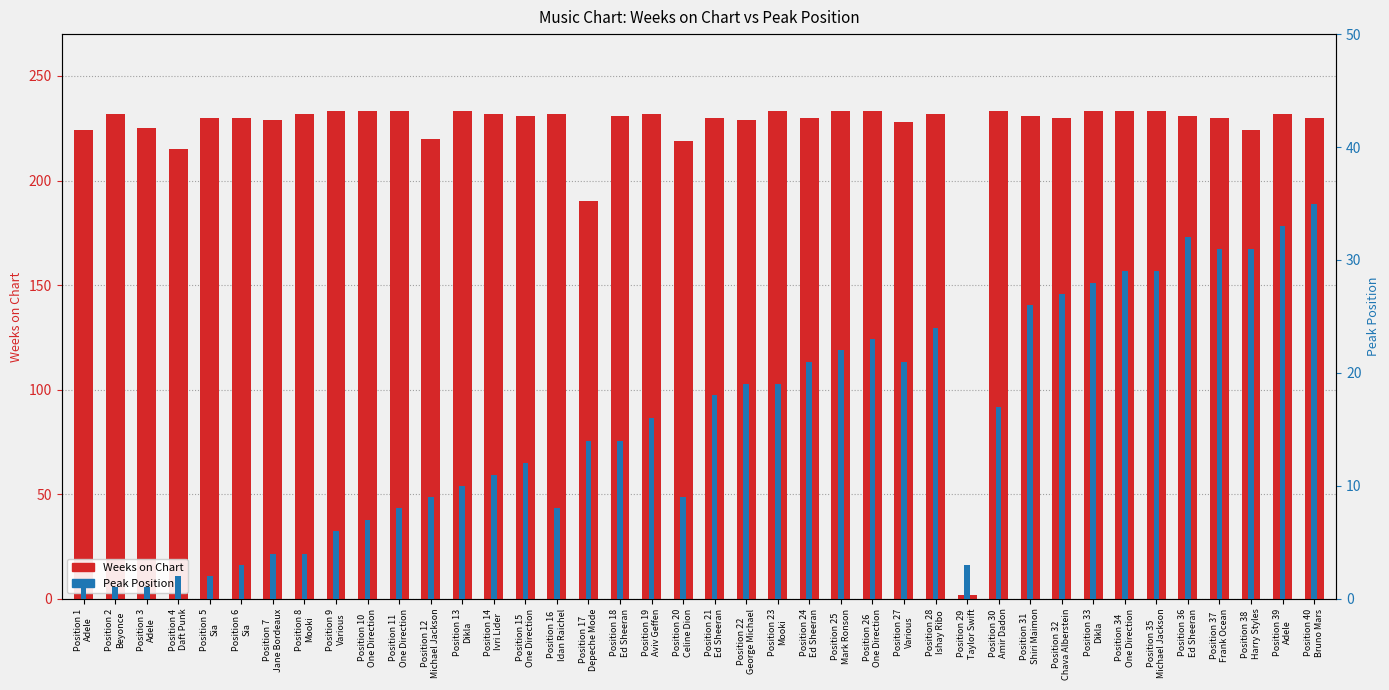

At how many categories does at least one series exceed 22?

39